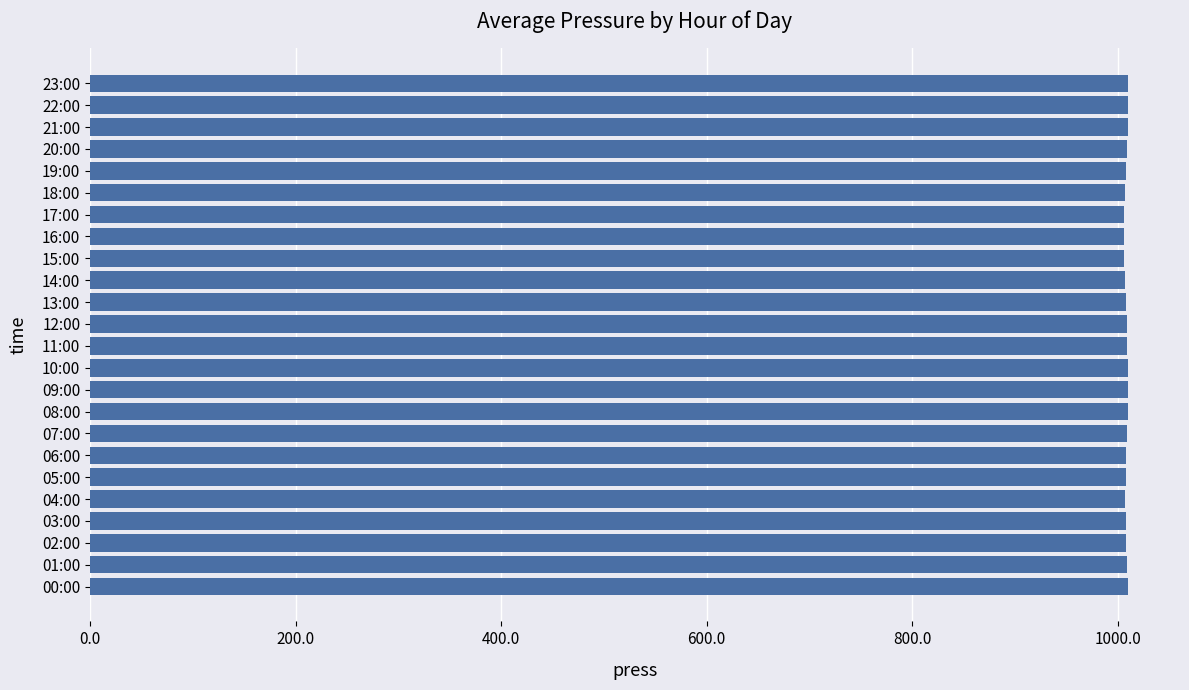

The value at 16:00 is 662.2. True or false?

False